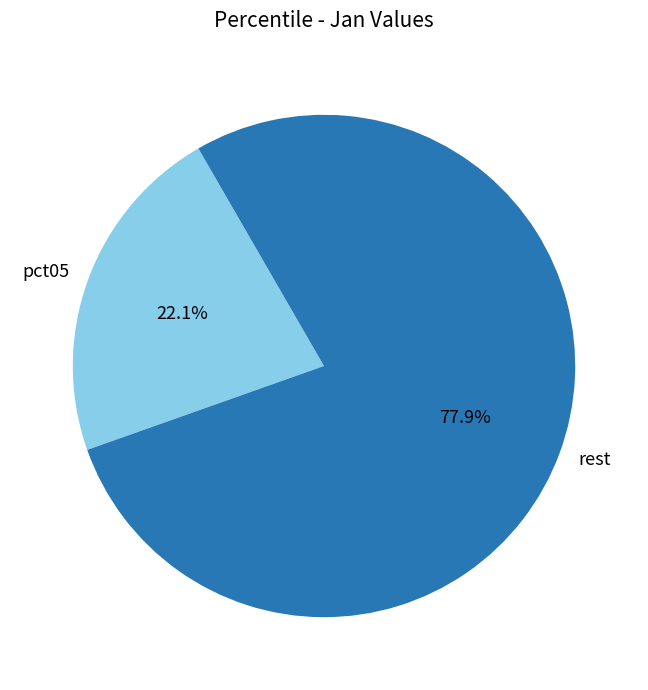

Is rest the majority of the pie?

Yes